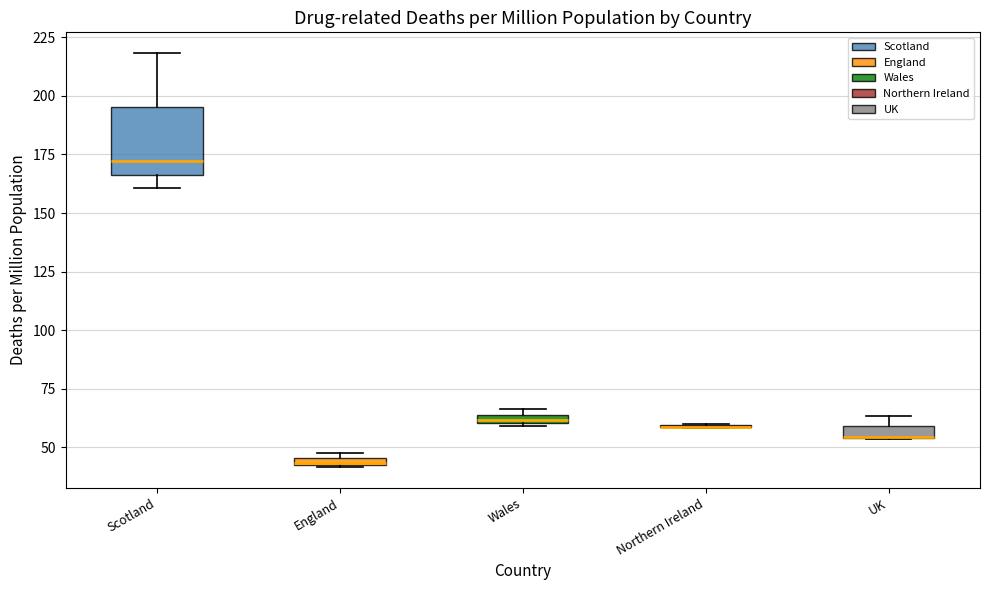

Which box is the tallest, from its lower edge to its upper edge?

Scotland